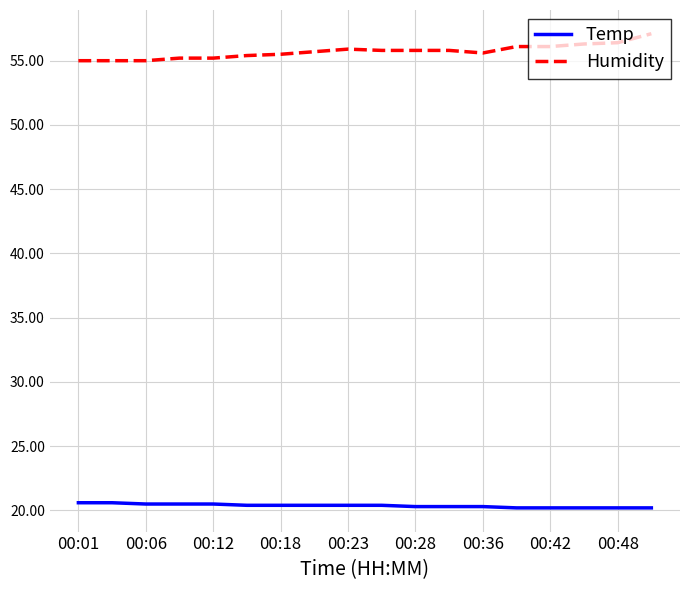

Rank the series by their maximum value, from lowest to highest.

Temp, Humidity